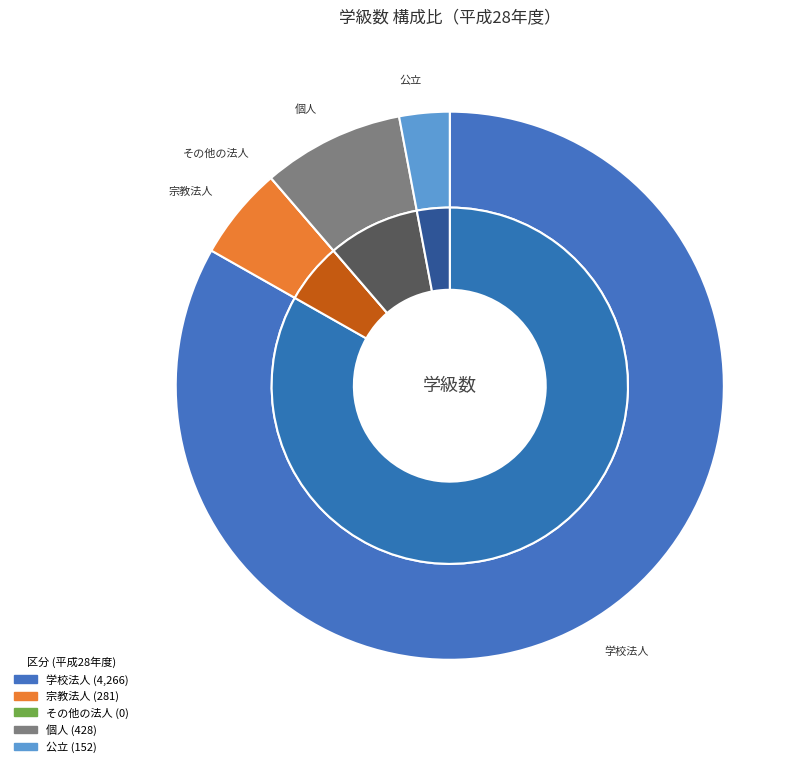

Is 平成25年度 the majority of the pie?

No